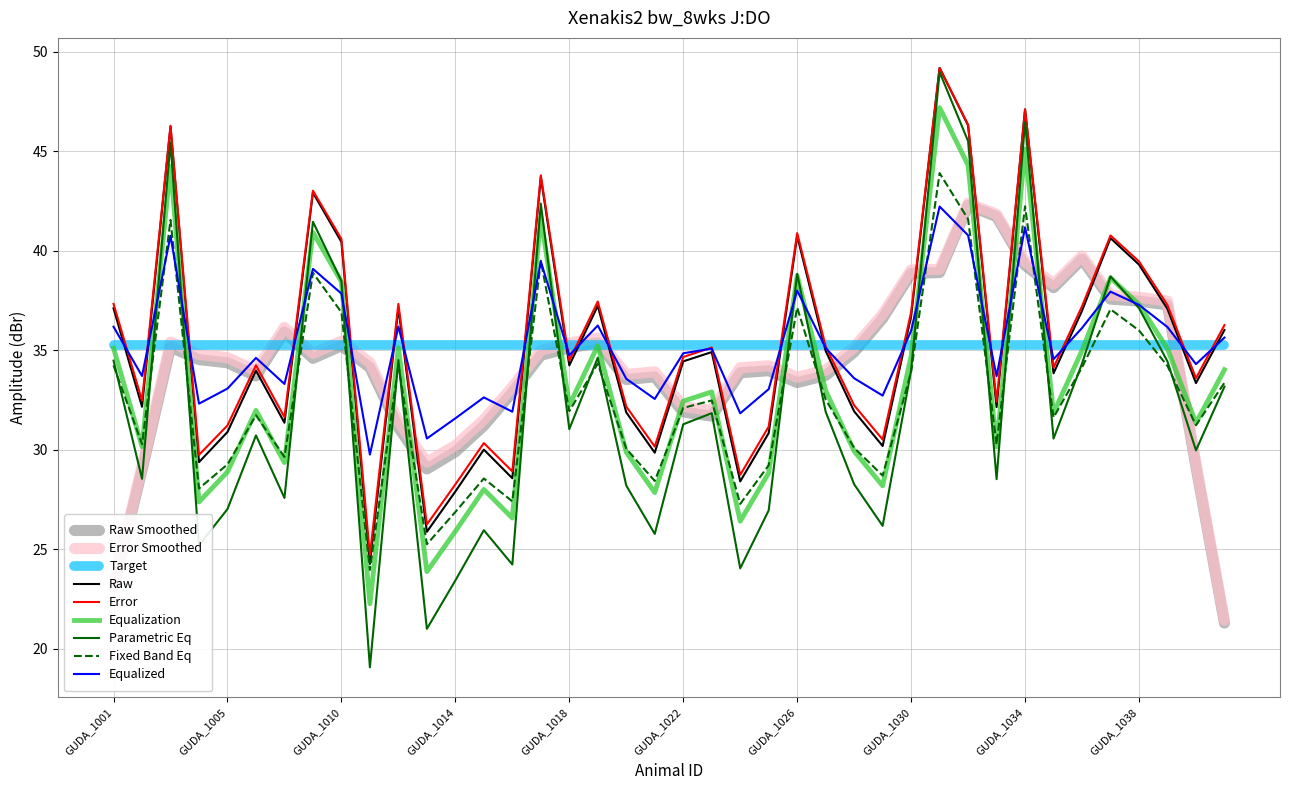

Which series has the largest range (max minus min)?

Parametric Eq